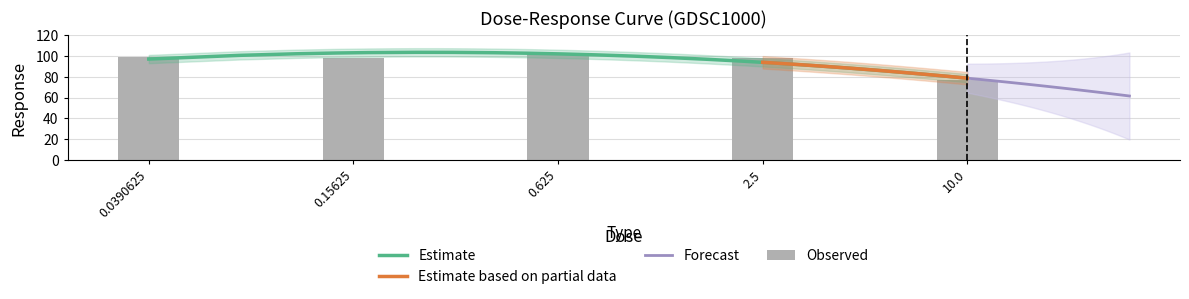

Rank the categories by value from highest to lowest.

0.625, 0.0390625, 0.15625, 2.5, 10.0